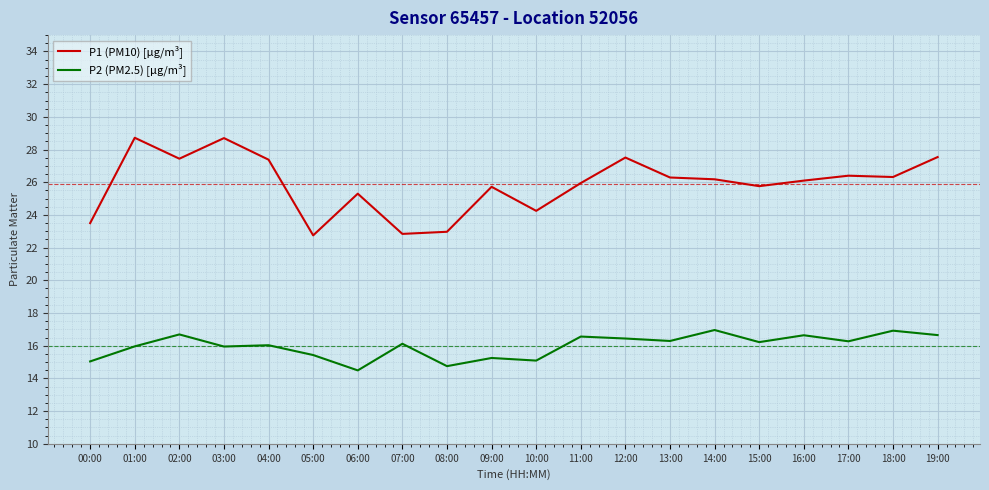

Count the number of categories in the chart.

20